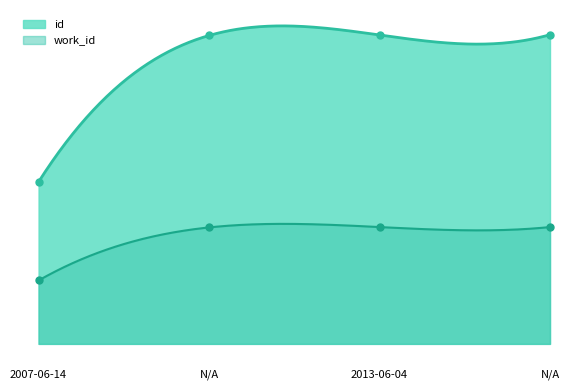

At how many categories does at least one series exceed 12110?

3